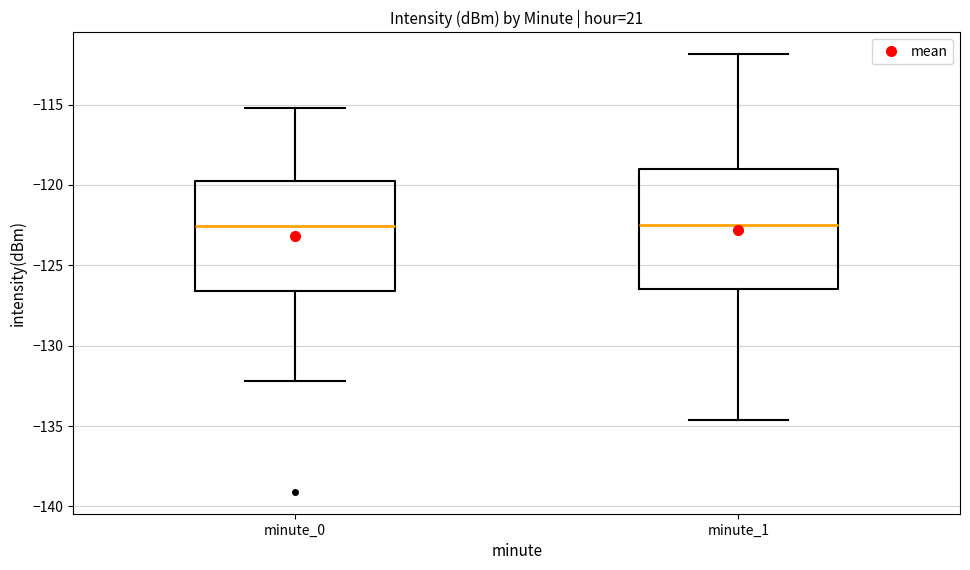

Where is the lower edge of the box for minute_1 on the y-axis? The values are not printed on the chart, so give them approximately, as read against the axis.

-126.5